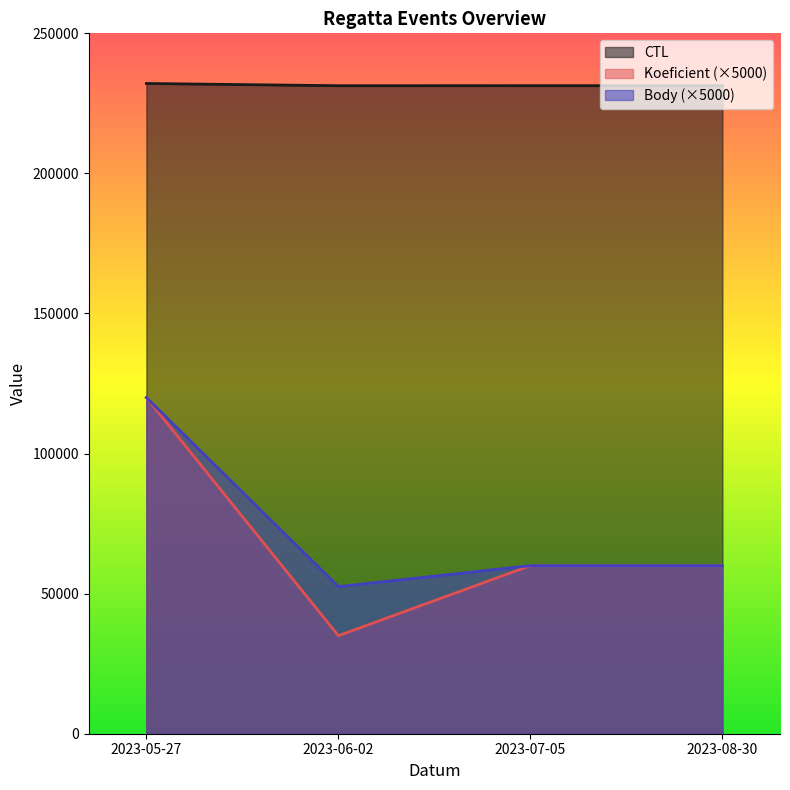

True or false: Body and CTL cross at least once.

False